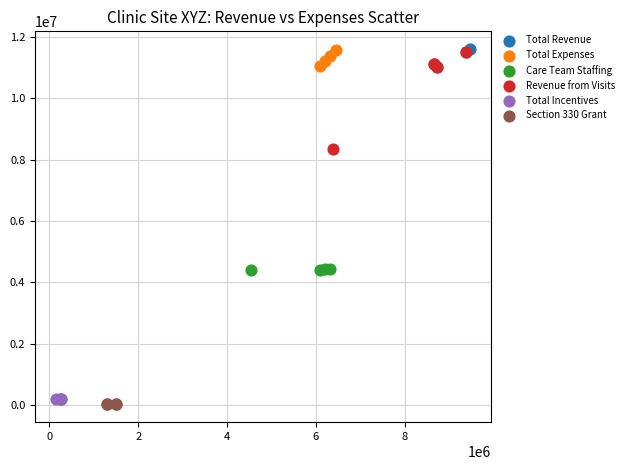

What are all the series names shown in the legend?

Total Revenue, Total Expenses, Care Team Staffing, Revenue from Visits, Total Incentives, Section 330 Grant